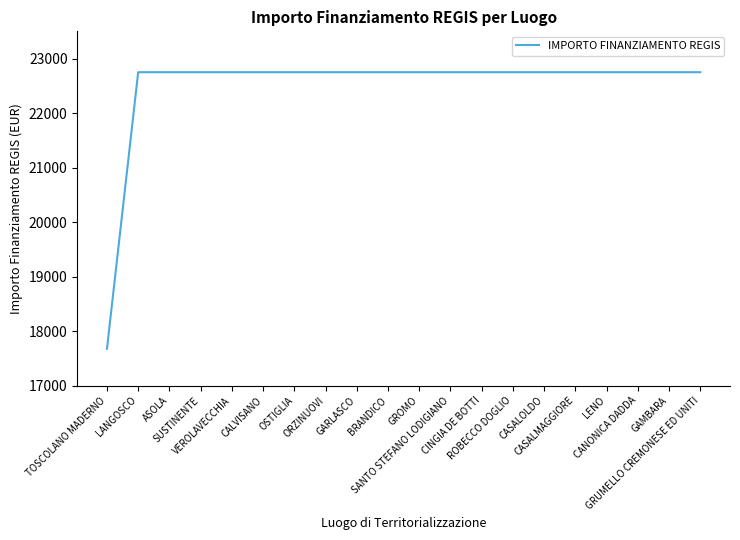

What is the minimum value shown in the chart?

17674.8